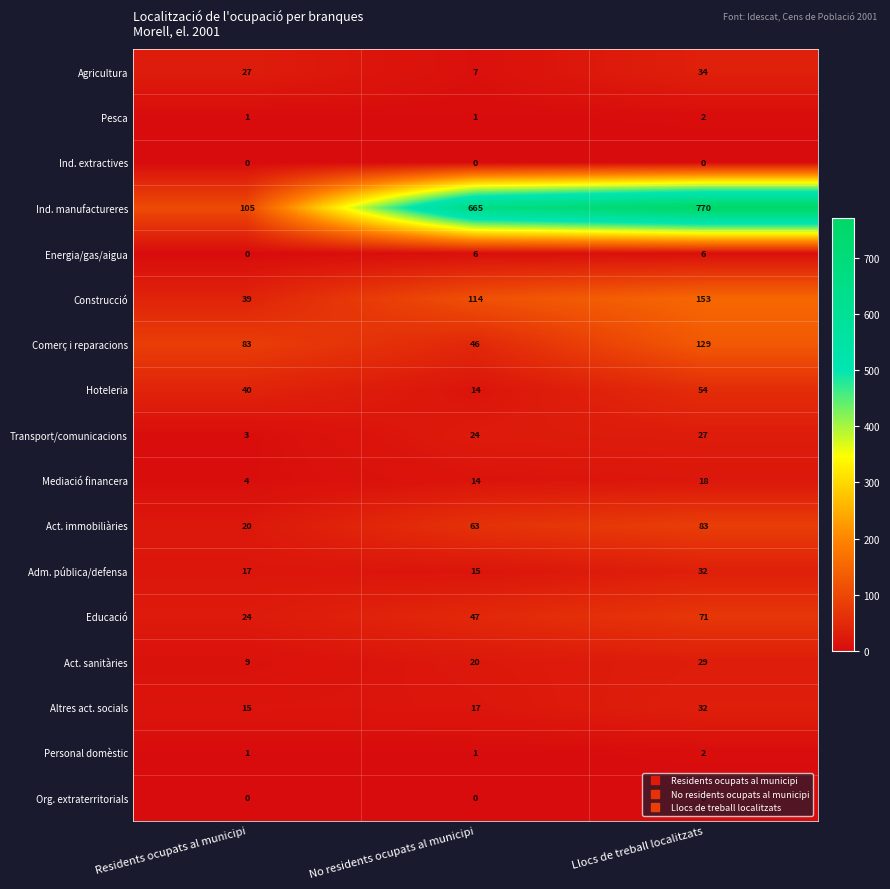

What is the difference between the highest and lowest values at Residents ocupats al municipi?

105